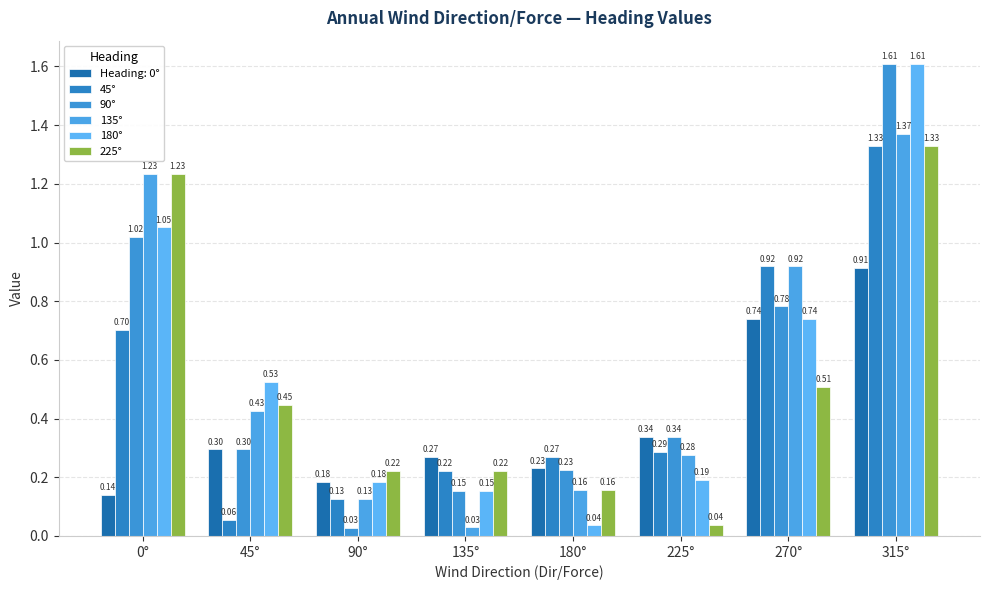

Which category has the highest value in the 180° series?

315°